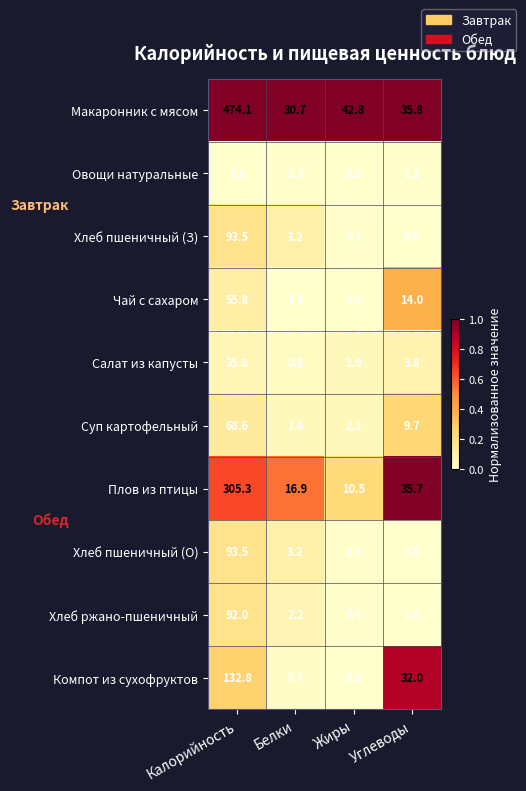

How many data points in Суп картофельный are less than 9?

2